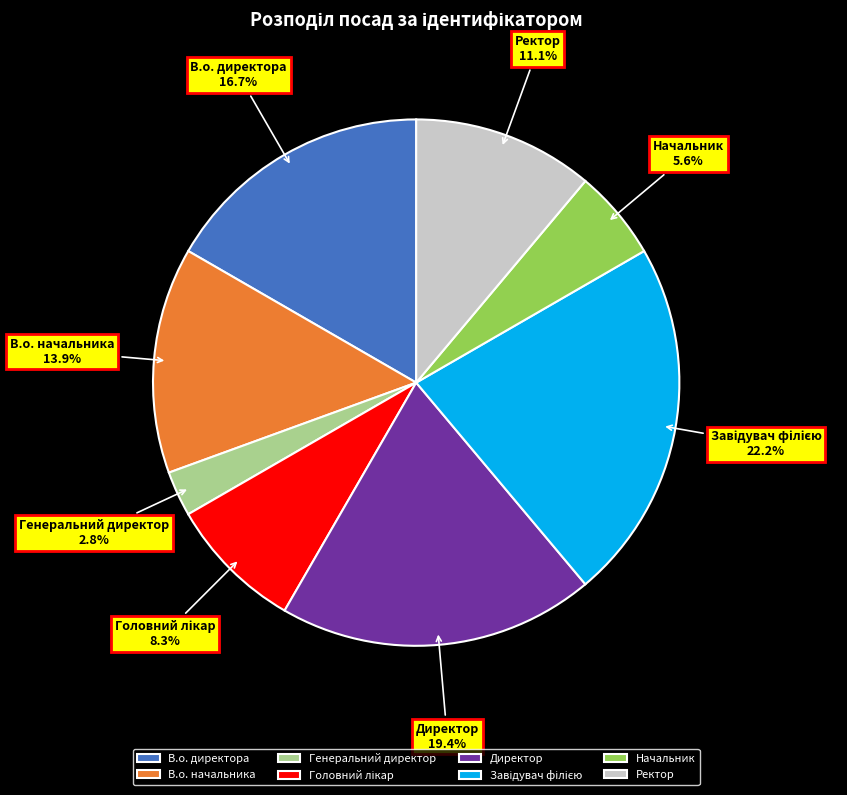

What is the smallest slice in the pie chart?

Генеральний директор